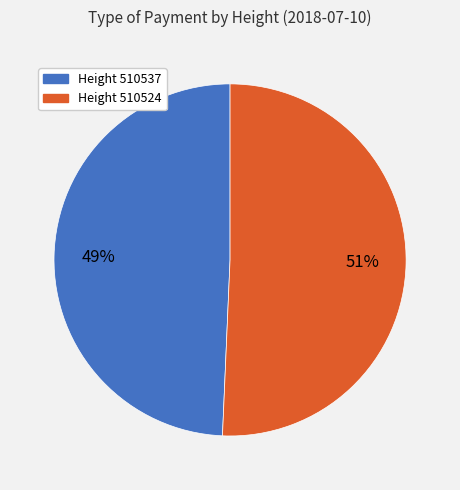

Is there a majority slice in this chart?

Yes